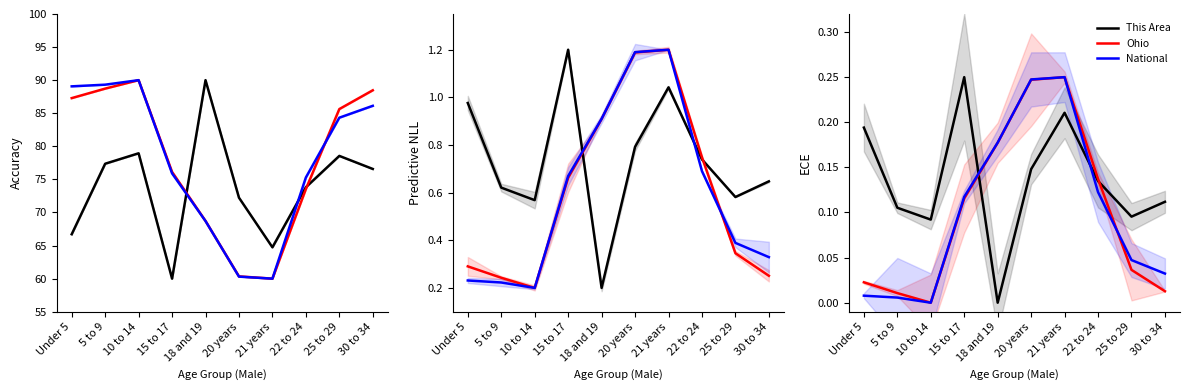

Is the value of Ohio at 22 to 24 greater than the value of National at 18 and 19?

No